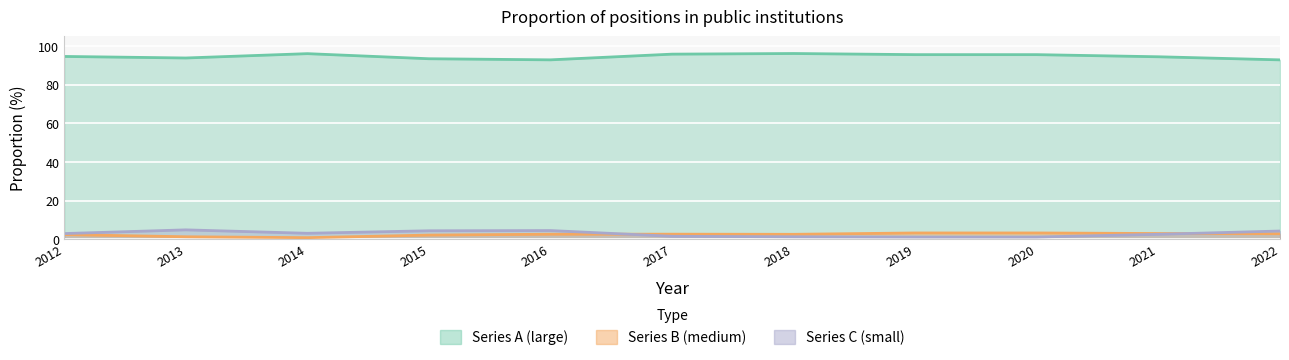

What is the lowest value of the Series2 series?

0.9